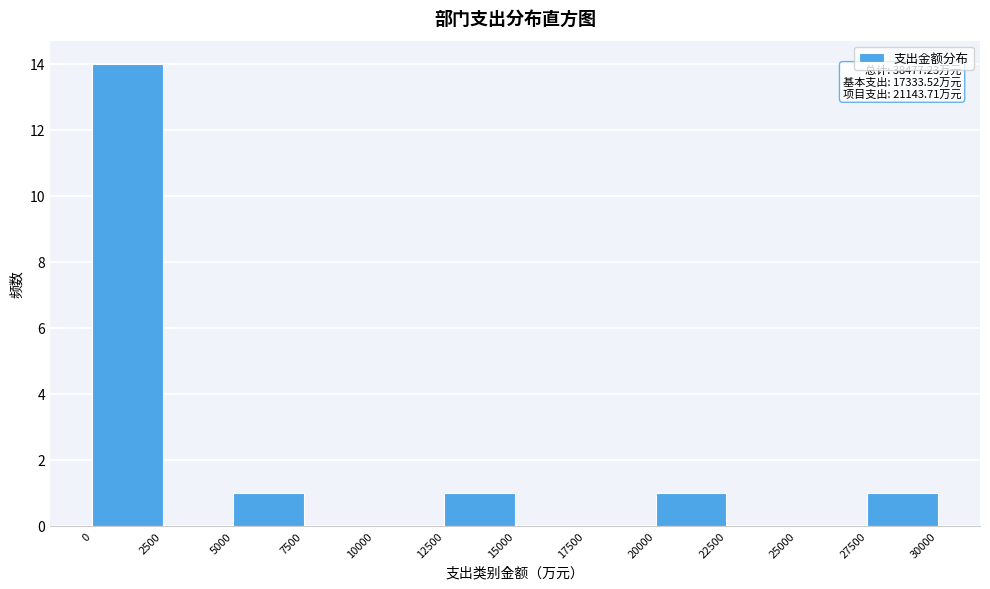

Which range on the x-axis has the tallest bar?

0 to 2500